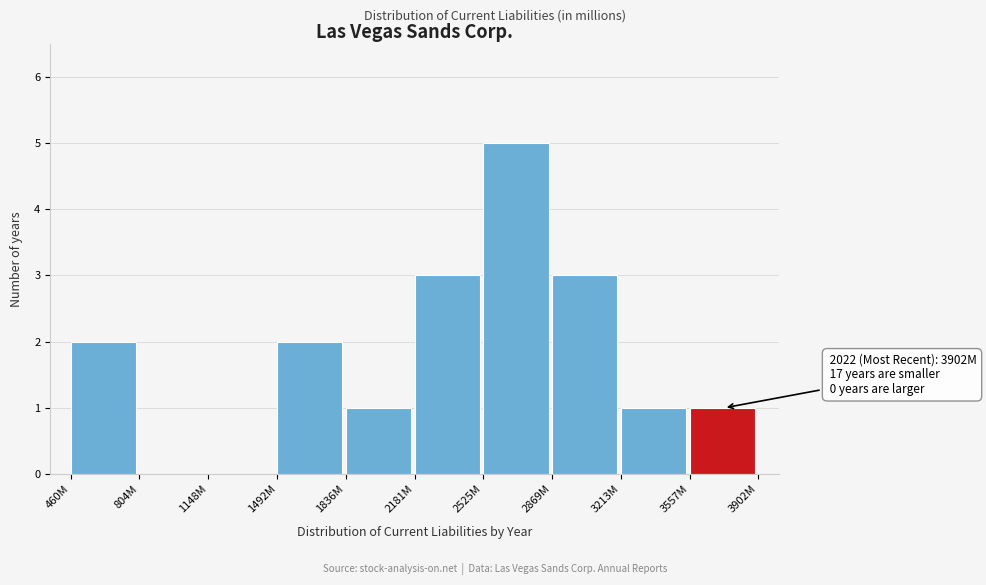

Reading left to right, transcribe all the data shown in this chart.

460M=2	804M=0	1148M=0	1492M=2	1836M=1	2181M=3	2525M=5	2869M=3	3213M=1	3557M=1